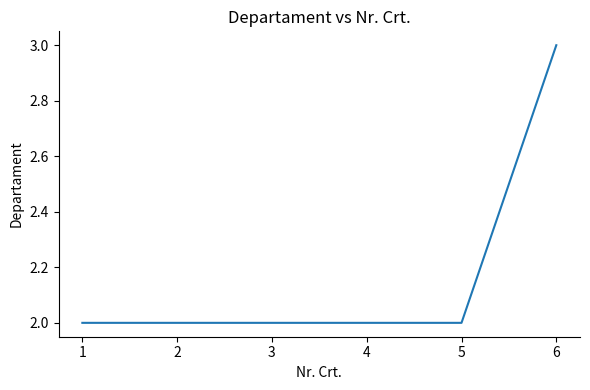

What is the maximum value shown in the chart?

3